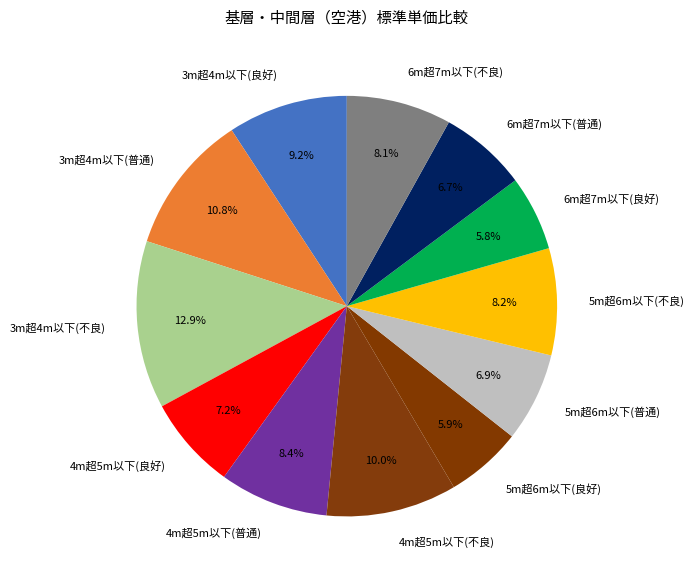

Which slice is the largest?

3m超4m以下(不良)